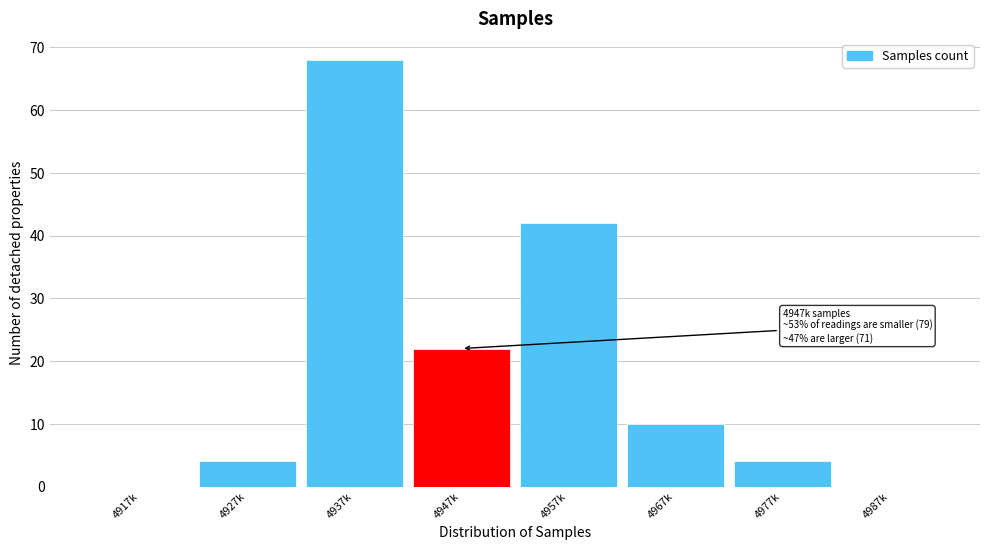

Reading right to left, extract all data points from this chart.

4987k=0	4977k=4	4967k=10	4957k=42	4947k=22	4937k=68	4927k=4	4917k=0